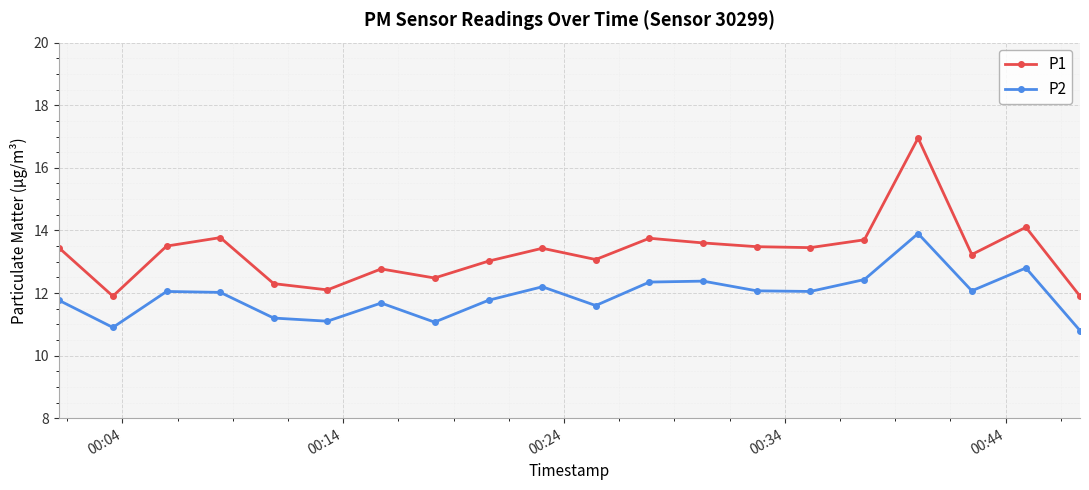

What is the sum of all P2 values?

238.2